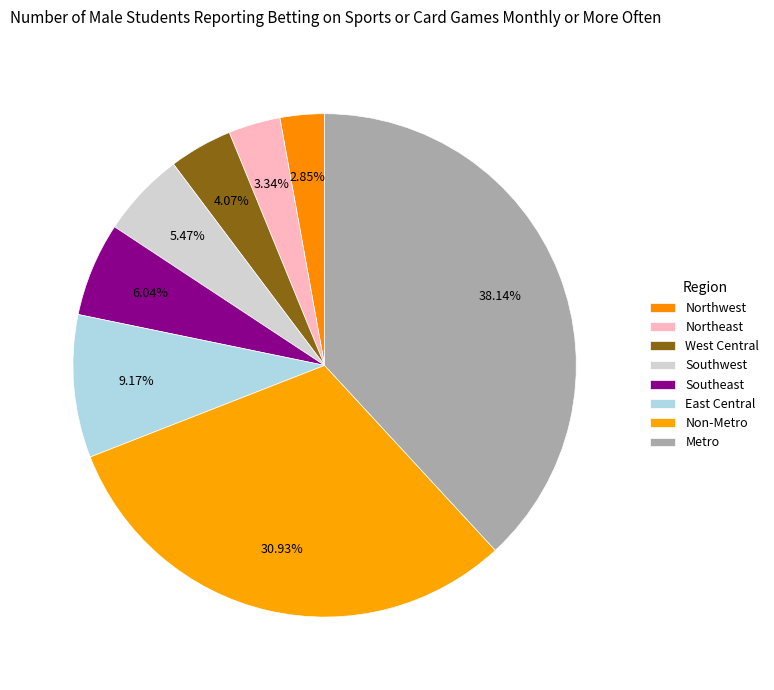

To the nearest percent, what is the combined percentage of Northeast and West Central?

7%